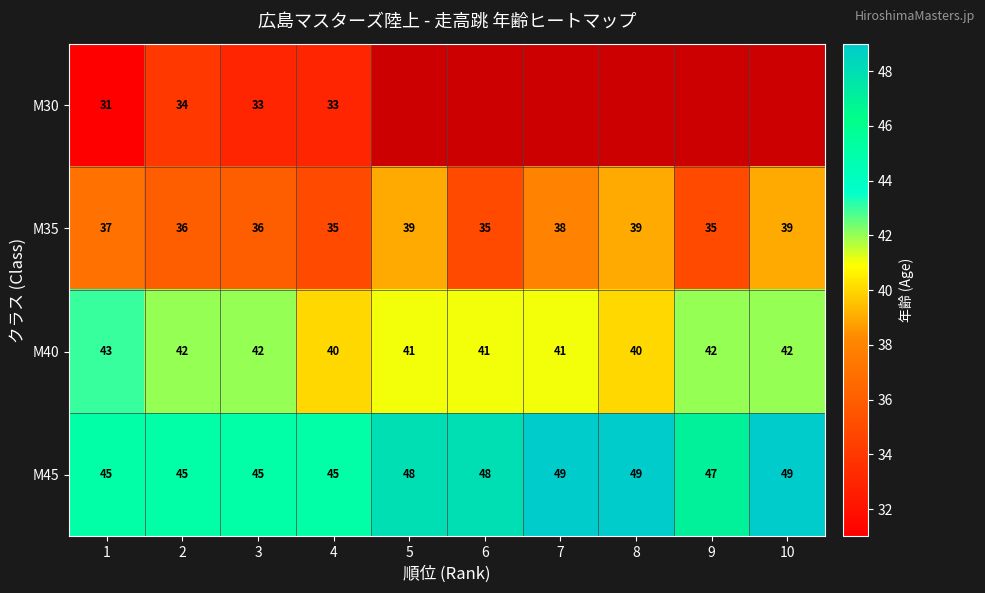

Is the value of M35 at 2 greater than the value of M45 at 8?

No